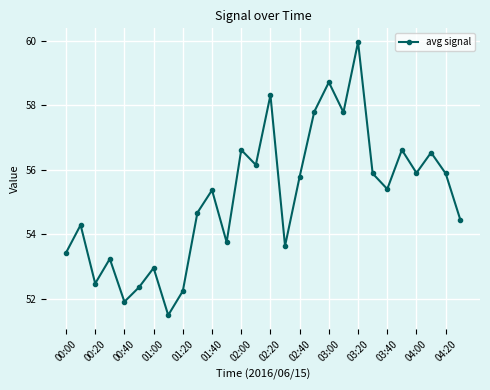

How many interior local valleys (lower than both neighbors) does the data have?

9